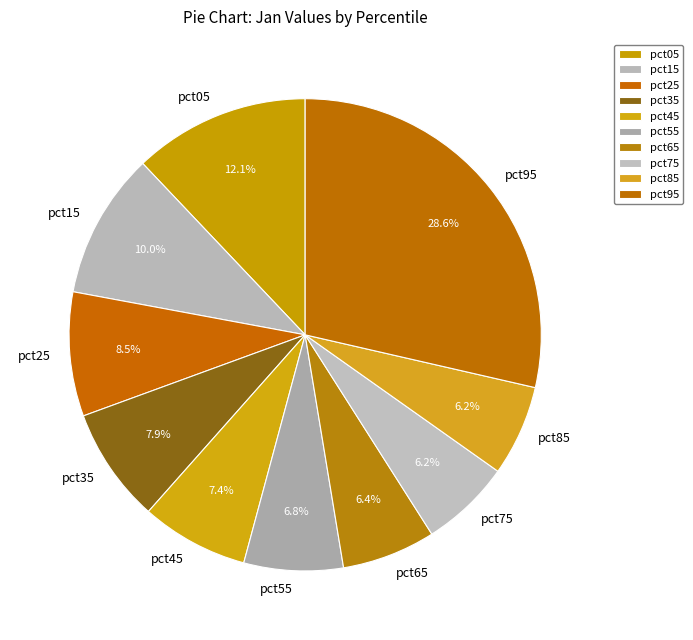

Is pct85 the majority of the pie?

No